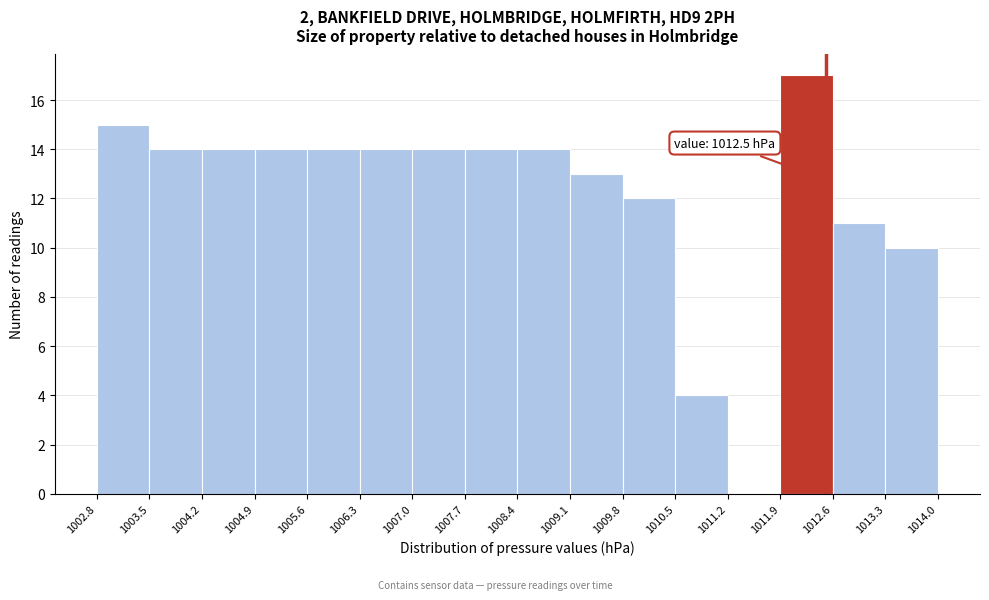

Over which range of the x-axis is the bar tallest?

1011.9 to 1012.6